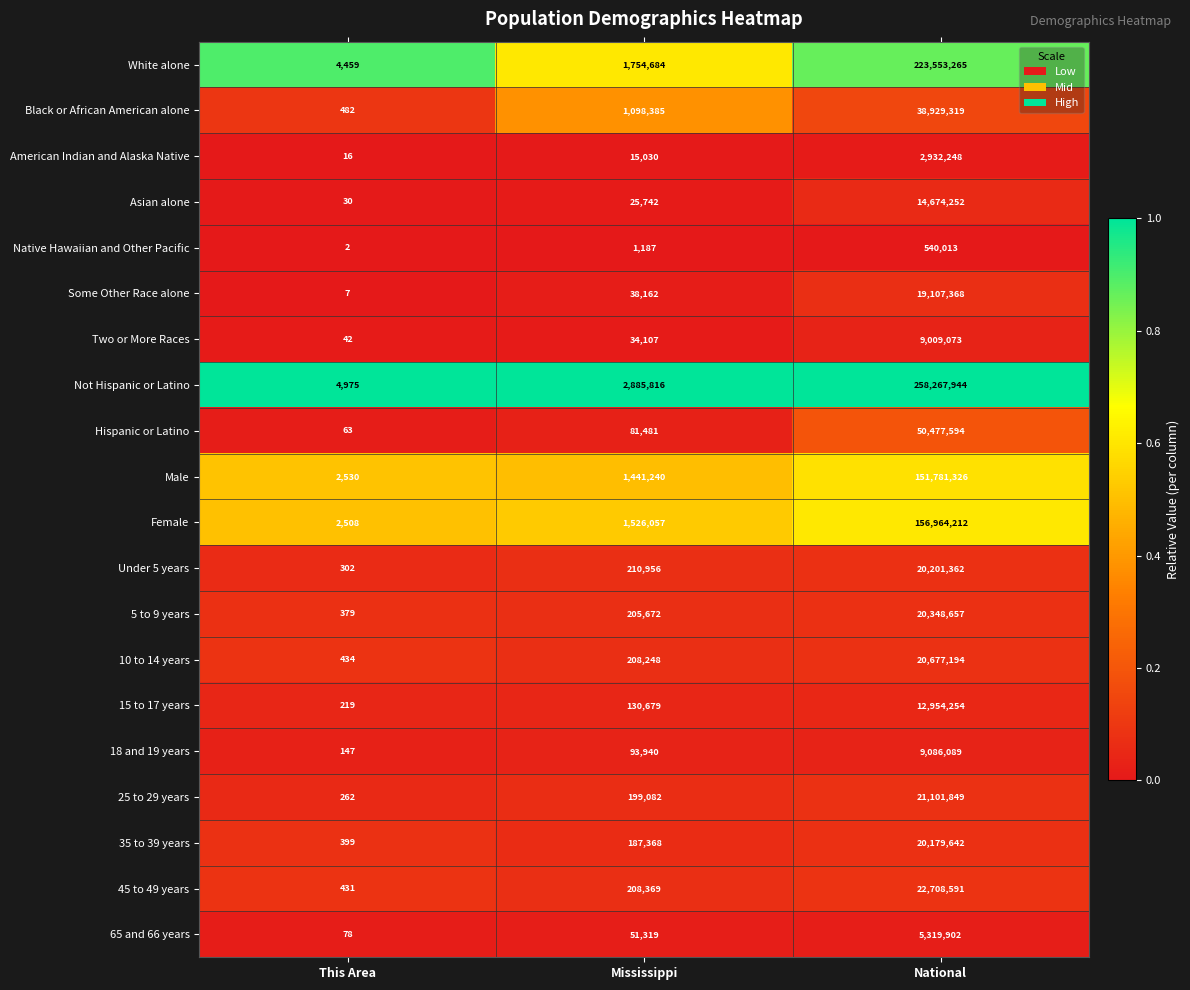

True or false: Two or More Races has a value of 12938 at Mississippi.

False